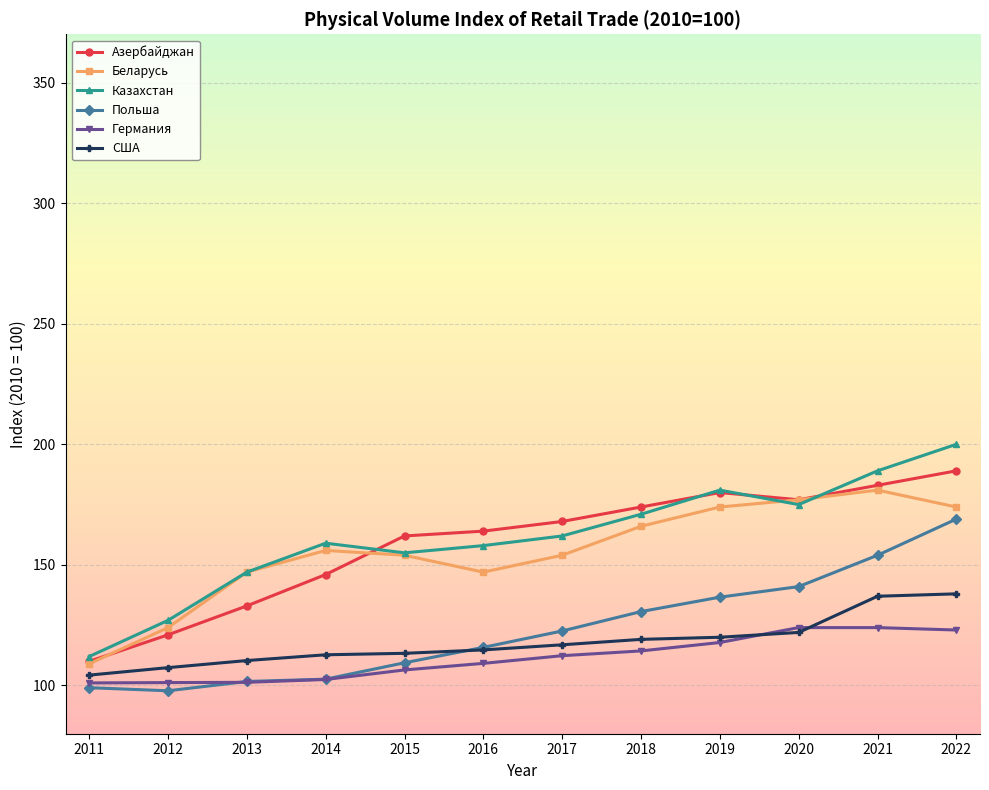

Which series has the largest range (max minus min)?

Казахстан